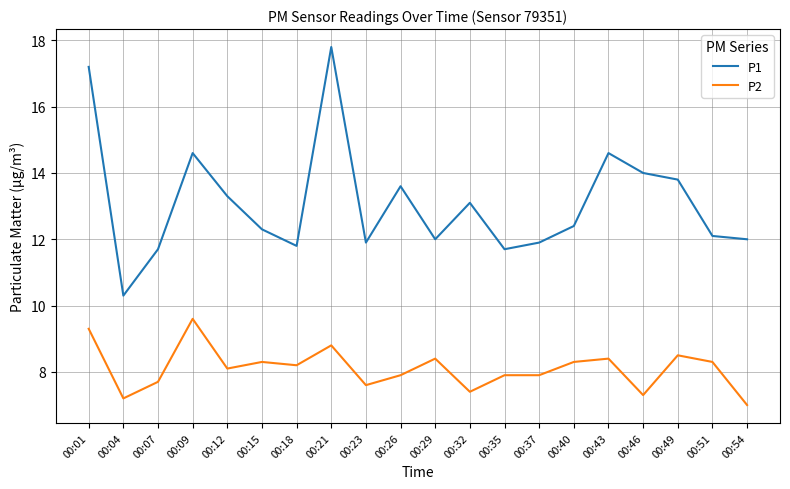

Reading left to right, transcribe all the data shown in this chart.

P1: 00:01=17.2	00:04=10.3	00:07=11.7	00:09=14.6	00:12=13.3	00:15=12.3	00:18=11.8	00:21=17.8	00:23=11.9	00:26=13.6	00:29=12.0	00:32=13.1	00:35=11.7	00:37=11.9	00:40=12.4	00:43=14.6	00:46=14.0	00:49=13.8	00:51=12.1	00:54=12.0
P2: 00:01=9.3	00:04=7.2	00:07=7.7	00:09=9.6	00:12=8.1	00:15=8.3	00:18=8.2	00:21=8.8	00:23=7.6	00:26=7.9	00:29=8.4	00:32=7.4	00:35=7.9	00:37=7.9	00:40=8.3	00:43=8.4	00:46=7.3	00:49=8.5	00:51=8.3	00:54=7.0